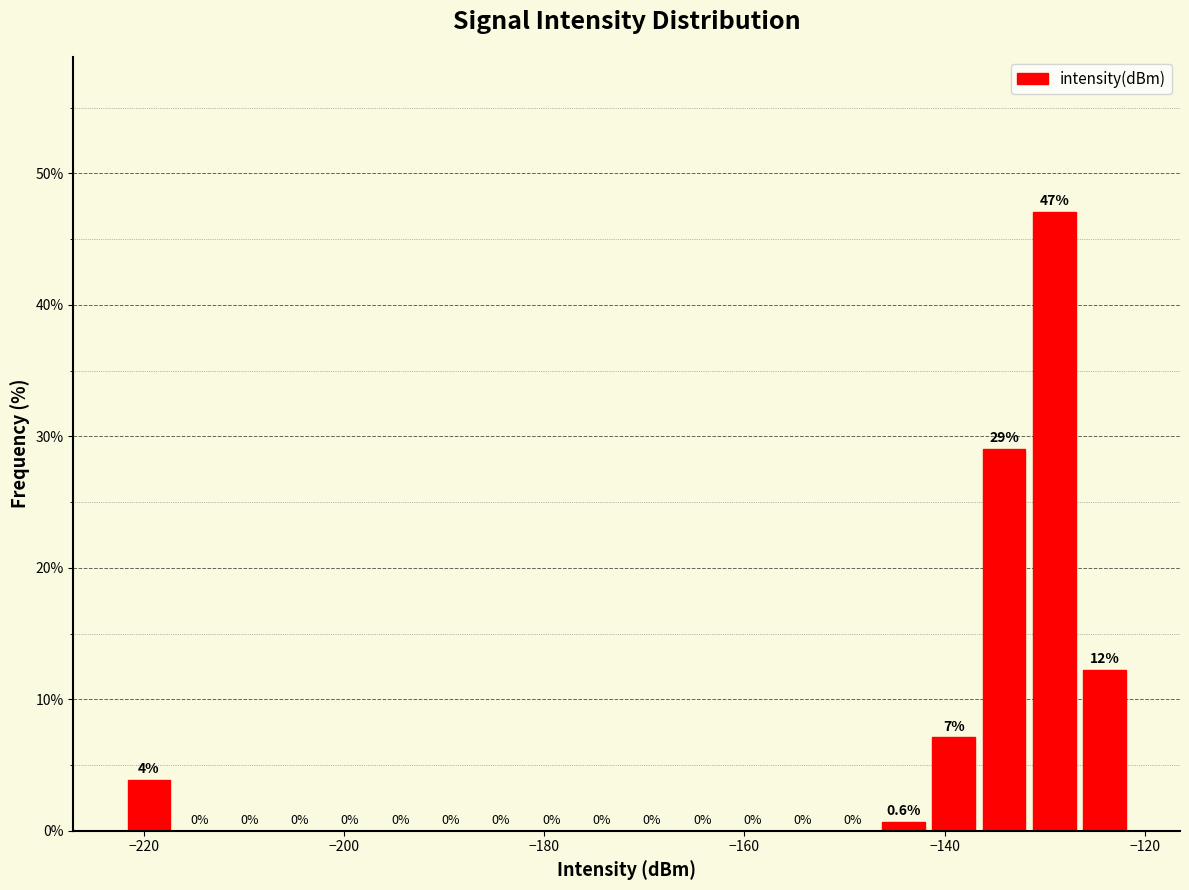

Around what value on the x-axis is the tallest bar? Give the approximate position of its centre, as read against the axis.

-130